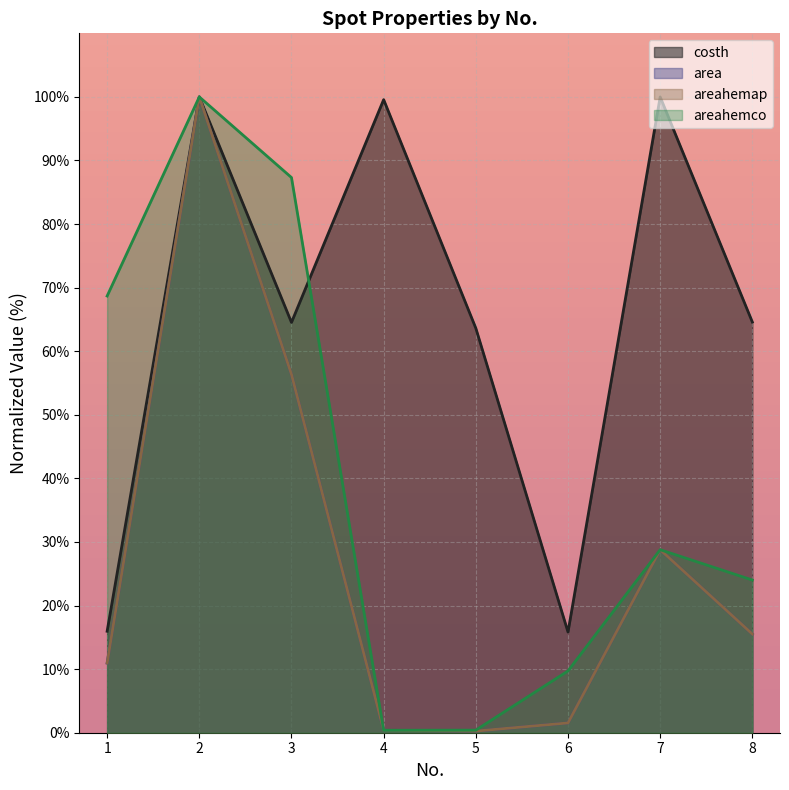

Which series has the widest spread of values?

area